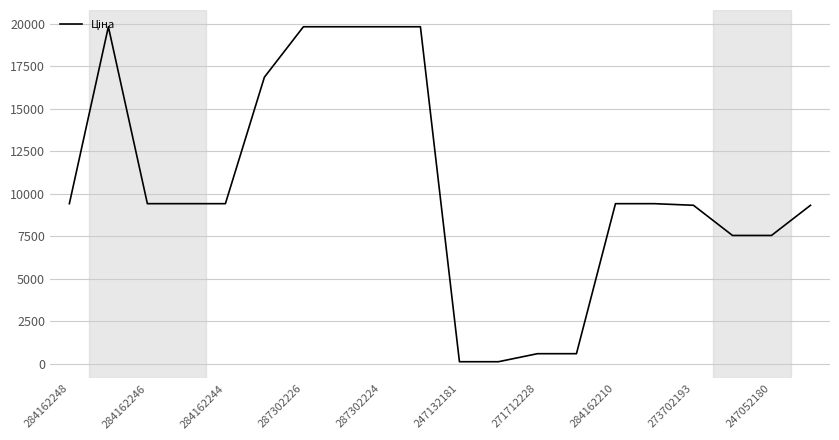

What is the greatest value displayed?

19831.1